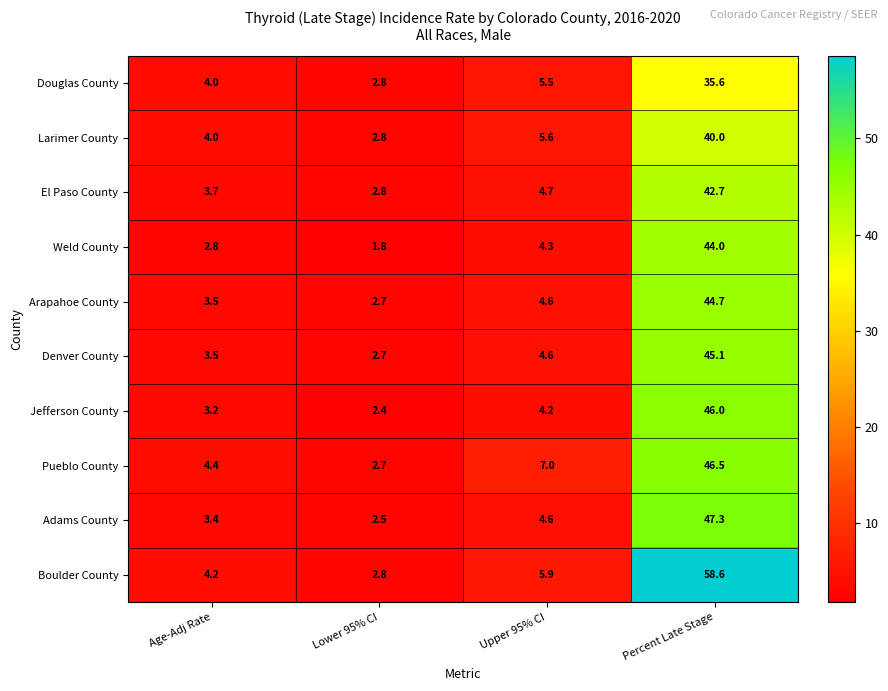

Between Upper 95% CI and Percent Late Stage, which series saw the biggest shift?

Boulder County